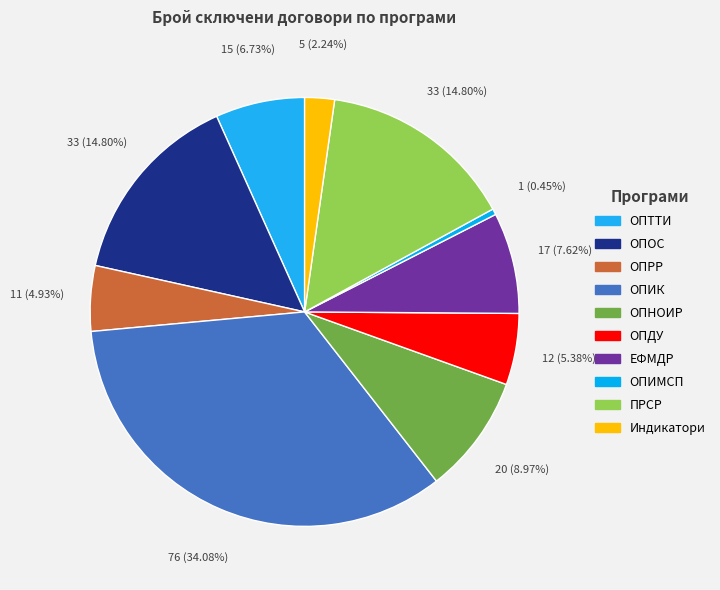

To the nearest percent, what is the combined percentage of ОПНОИР and ОПОС?

24%